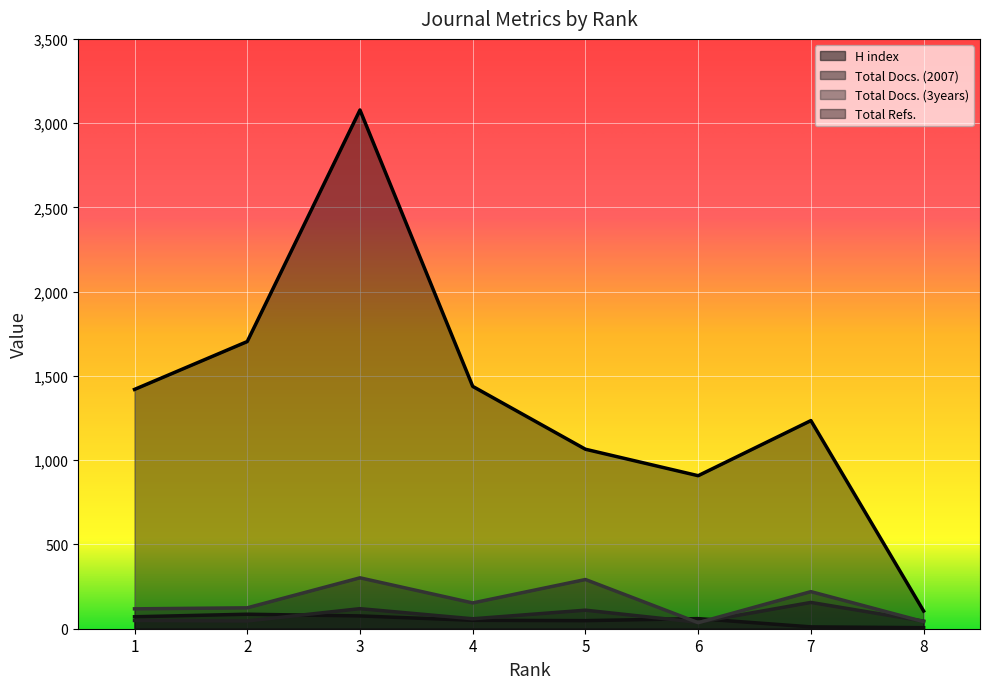

Reading right to left, extract all data points from this chart.

H index: 8=6	7=11	6=60	5=48	4=50	3=76	2=86	1=71
Total Docs. (2007): 8=45	7=156	6=38	5=110	4=59	3=119	2=46	1=49
Total Docs. (3years): 8=42	7=220	6=36	5=292	4=153	3=302	2=124	1=118
Total Refs.: 8=105	7=1235	6=908	5=1065	4=1438	3=3078	2=1704	1=1420